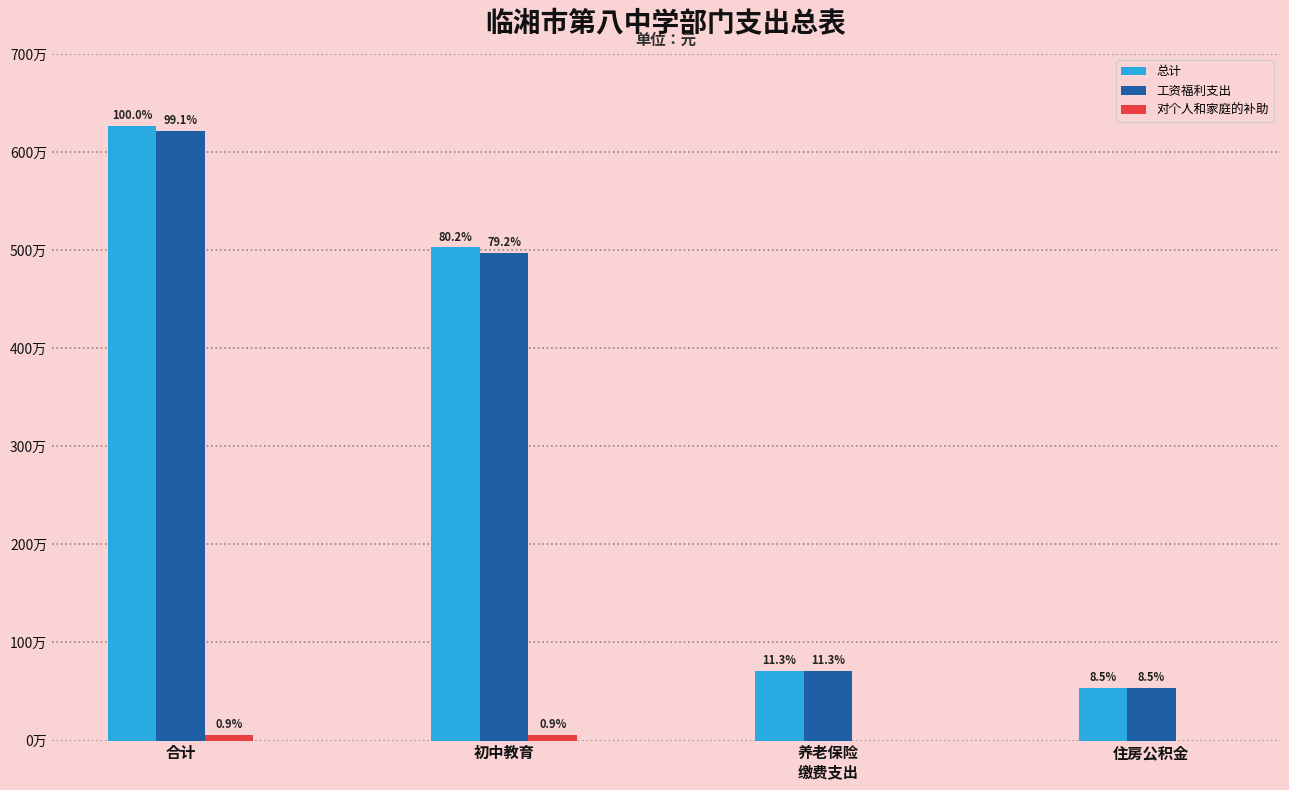

Which category has the highest value in the 对个人和家庭的补助 series?

合计